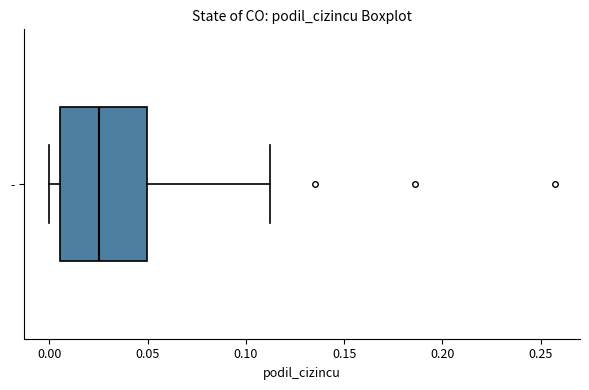

Transcribe this box plot: give where the median line is, the range the box spans, and where the two whiskers end, as read against the x-axis. The values are not printed on the chart, so give them approximately, as read against the axis.

median 0.025, box 0.005 to 0.050, whiskers 0.000 to 0.110